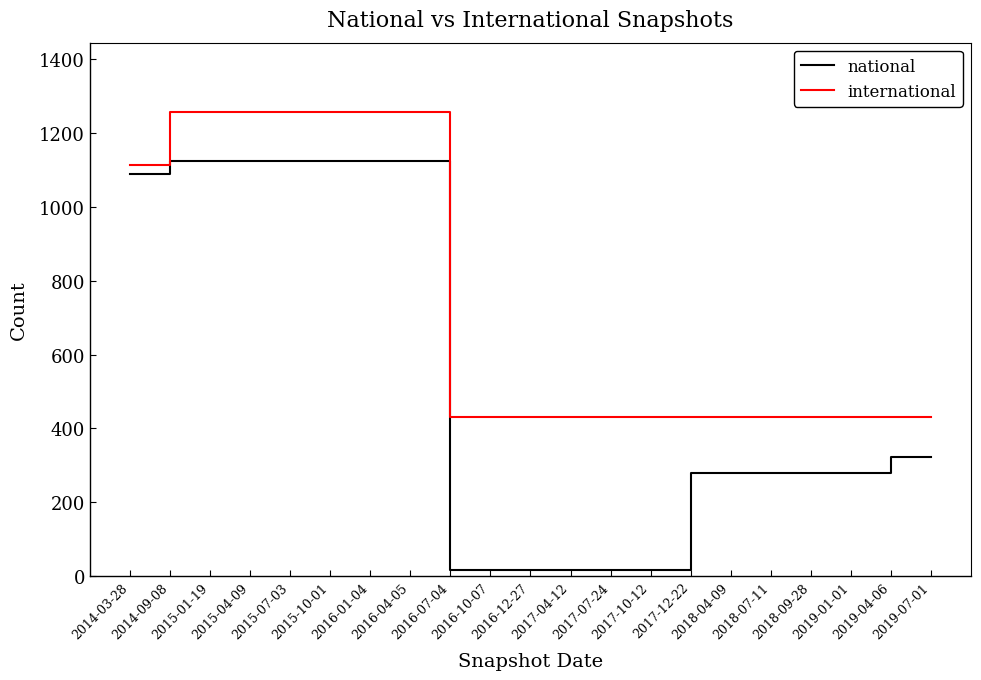

What is the sum of the international values at 2017-10-12 and 2014-03-28?

1544